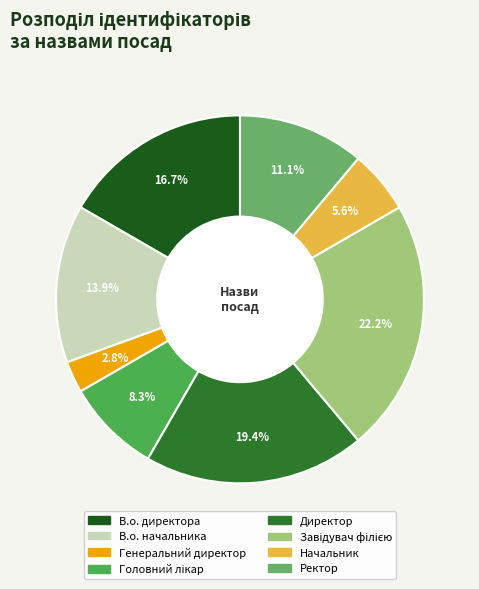

To the nearest percent, what is the difference between the Ректор and Директор slice percentages?

8%